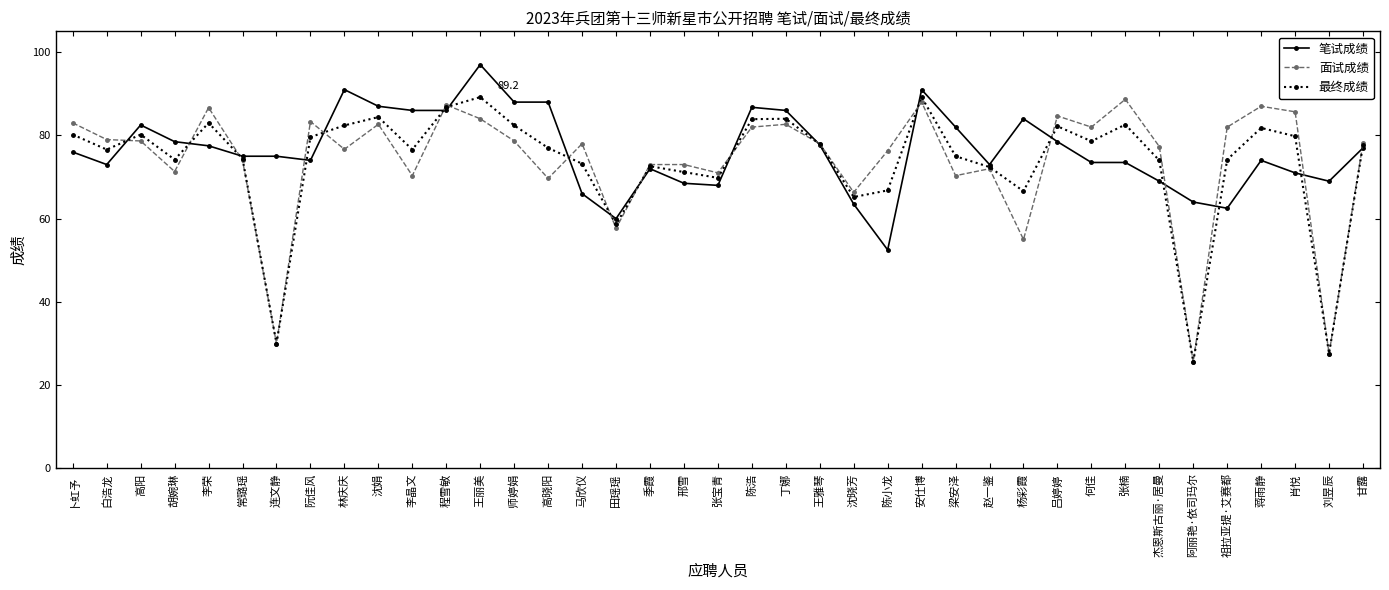

What is the total value across all series at 张宝青?

208.8